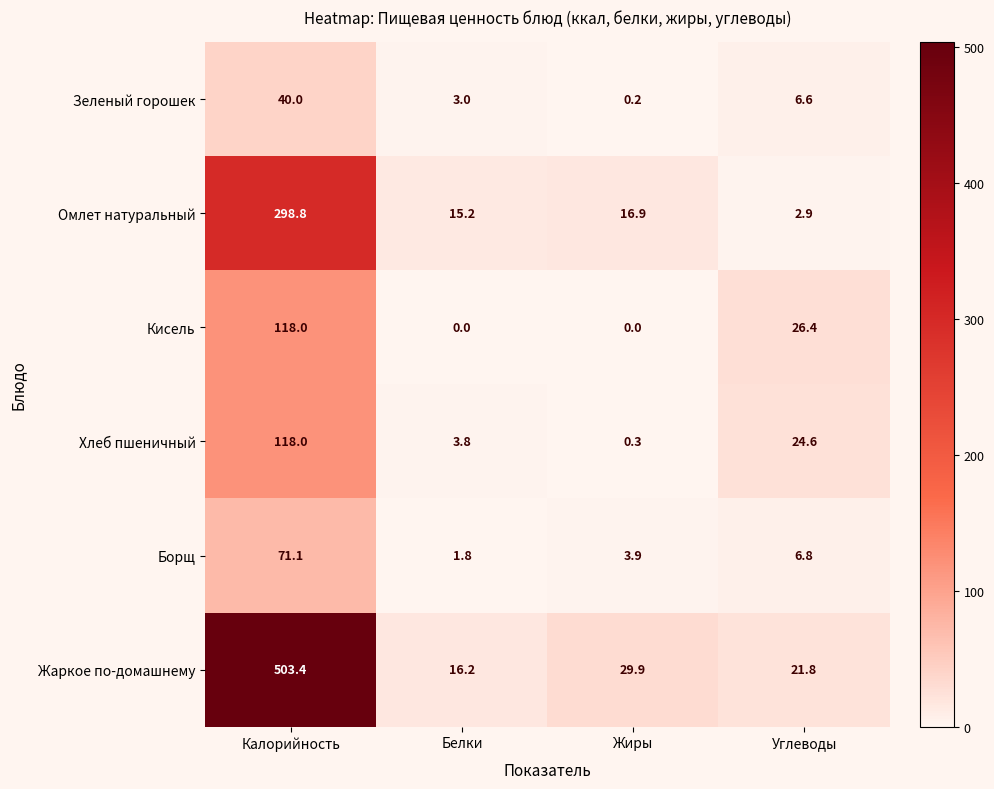

Which label corresponds to the largest value in the chart?

Калорийность